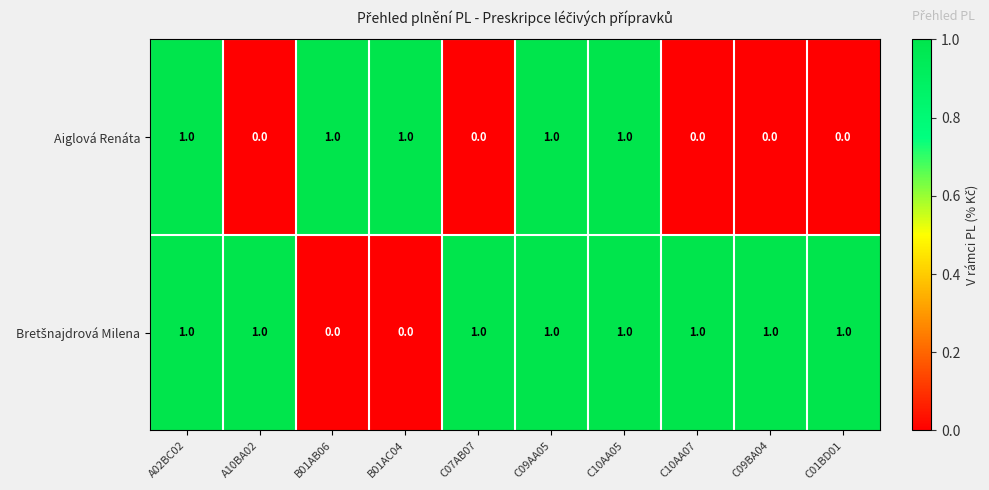

At how many categories does at least one series exceed 0?

10